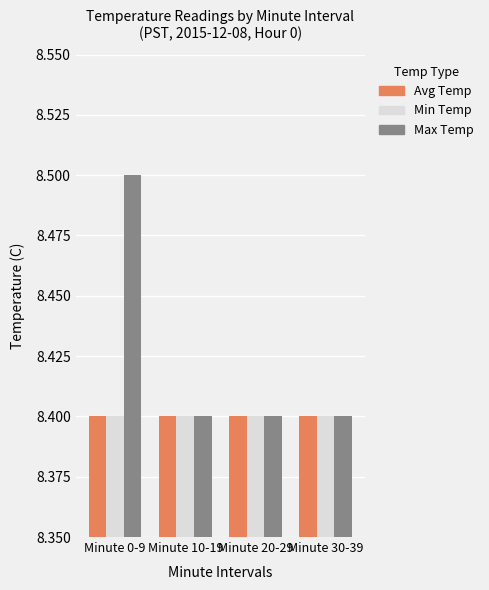

What is the sum of the Min Temp values at Minute 10-19 and Minute 0-9?

16.8